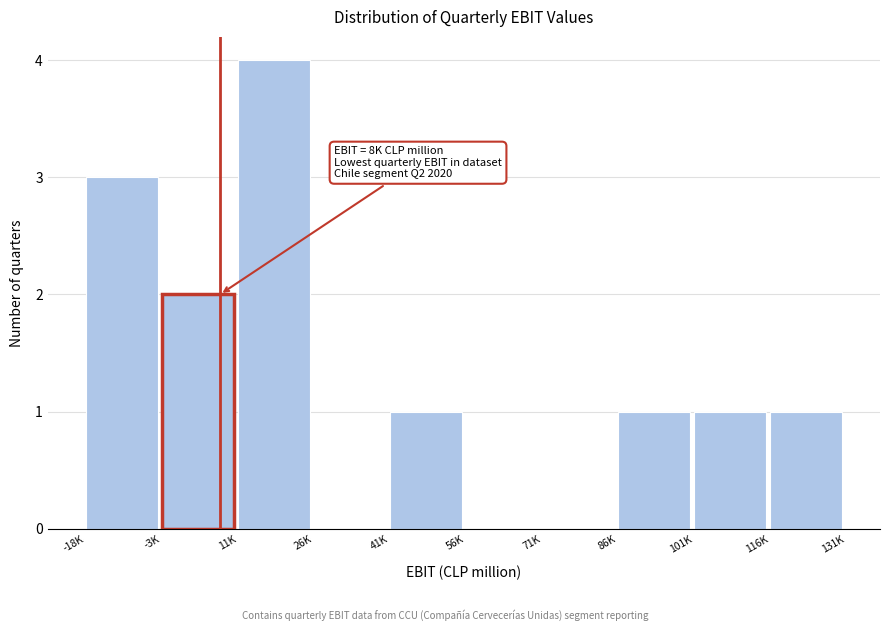

Reading right to left, list all the values displayed in this chart.

116K=1	101K=1	86K=1	71K=0	56K=0	41K=1	26K=0	11K=4	-3K=2	-18K=3